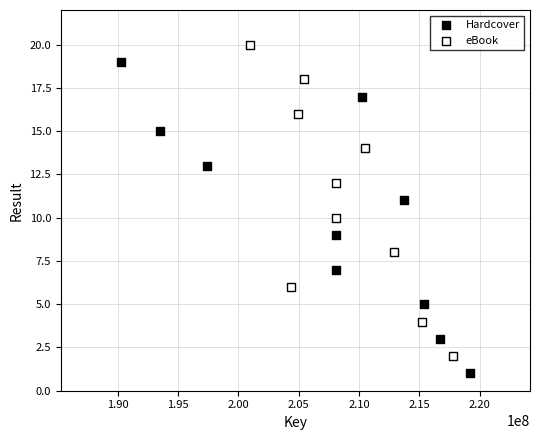

Which series reaches the maximum Y coordinate?

eBook